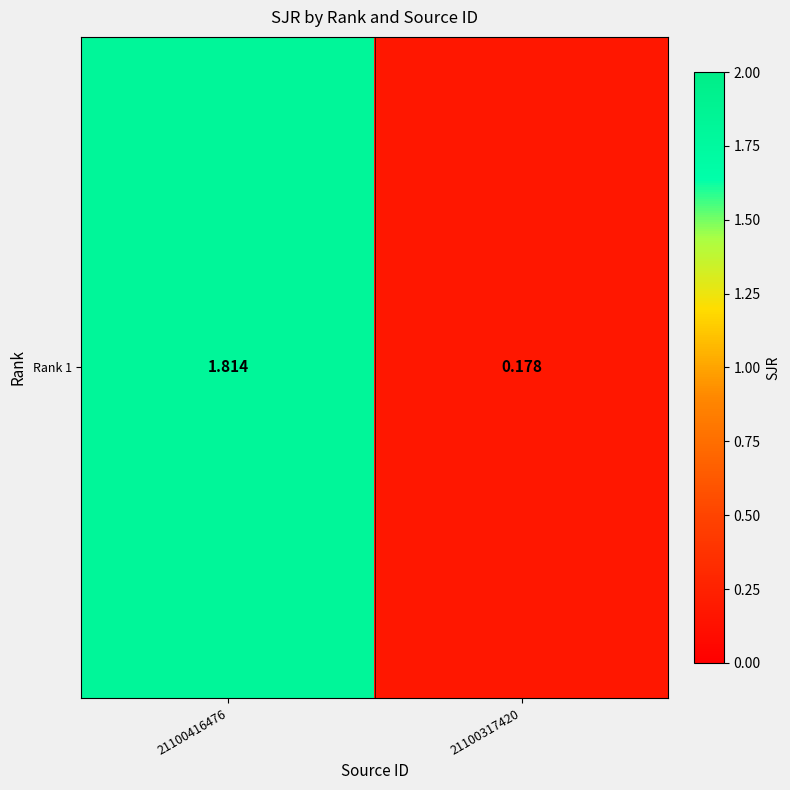

Is it true that the value at 21100416476 is 1.8?

True